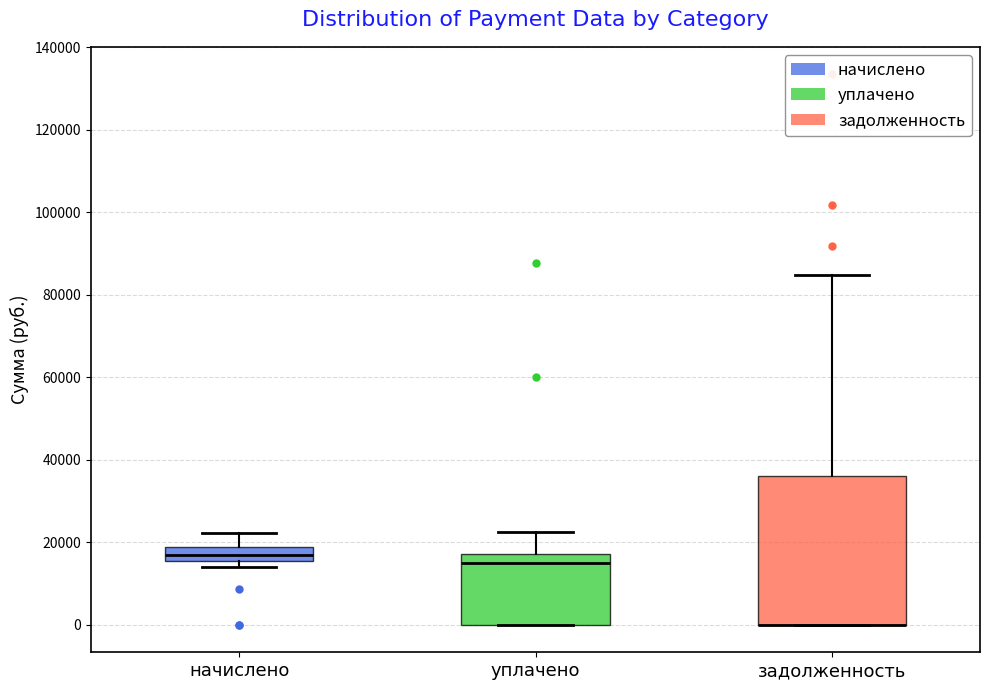

Which box is the tallest, from its lower edge to its upper edge?

задолженность